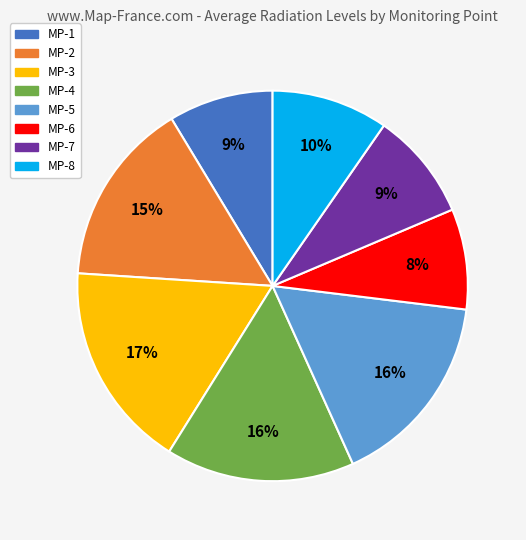

To the nearest percent, what is the average slice percentage?

12%